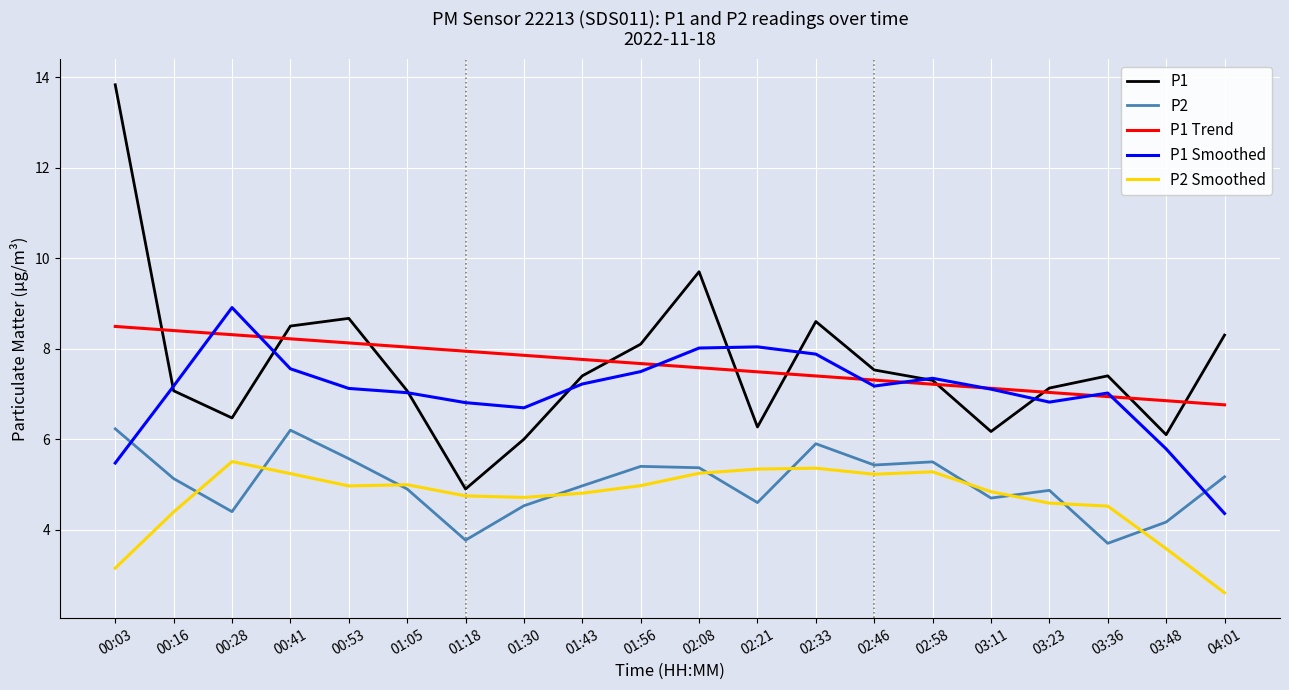

What is the approximate value of P2 Smoothed at 00:53?

5.0